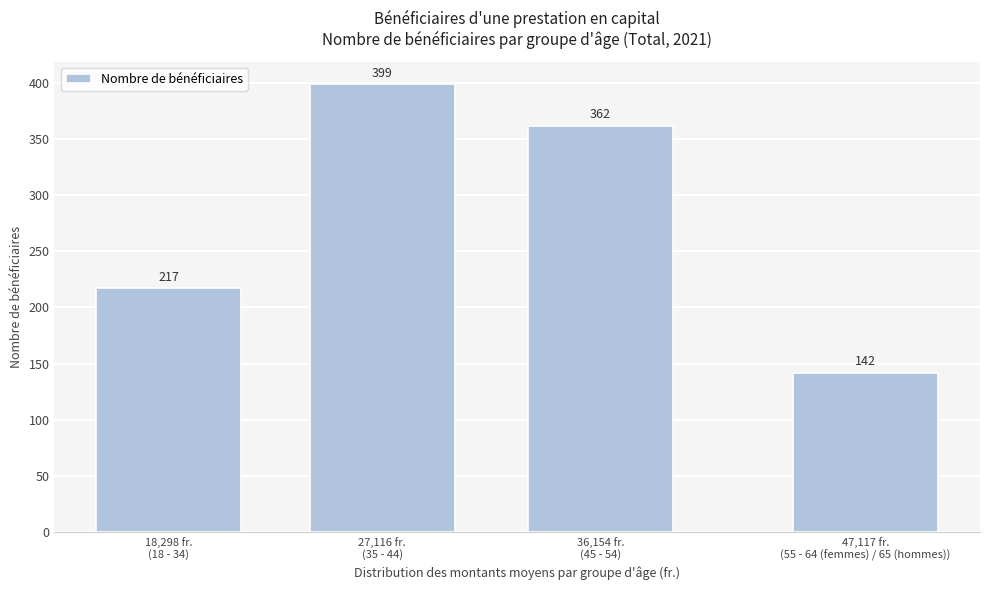

Reading left to right, list all the values displayed in this chart.

217	399	362	142